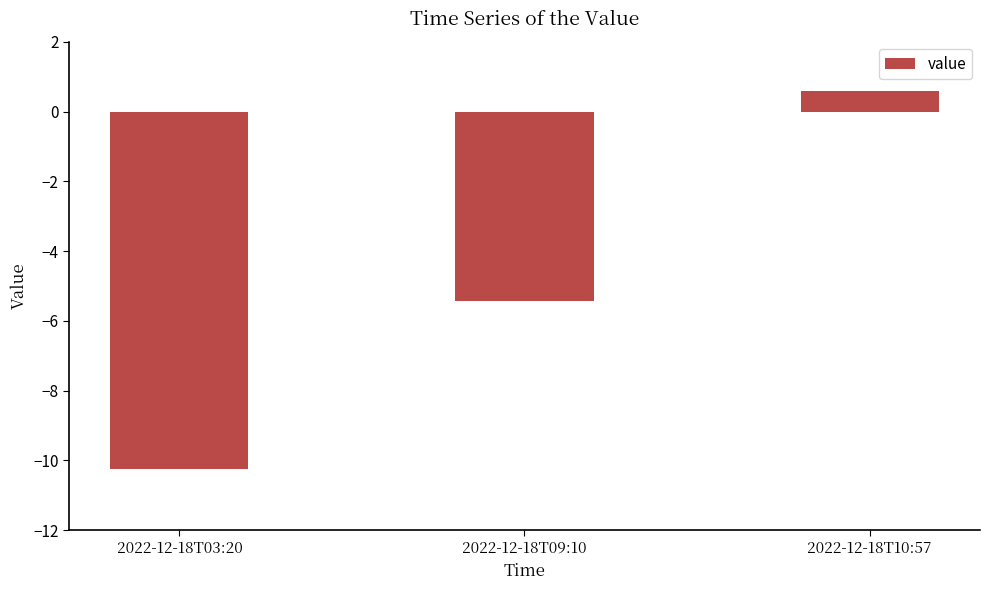

The chart shows a value of -5.4 at 2022-12-18T09:10. True or false?

True